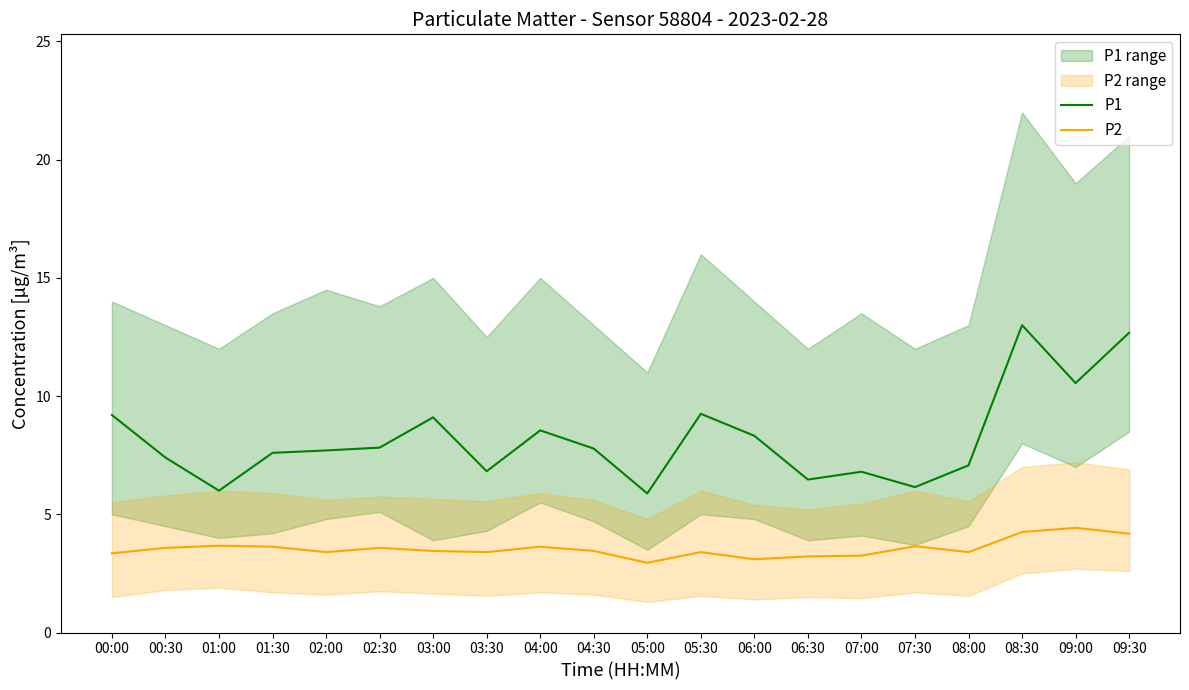

Is it true that P1 equals 3.5 at 04:30?

False